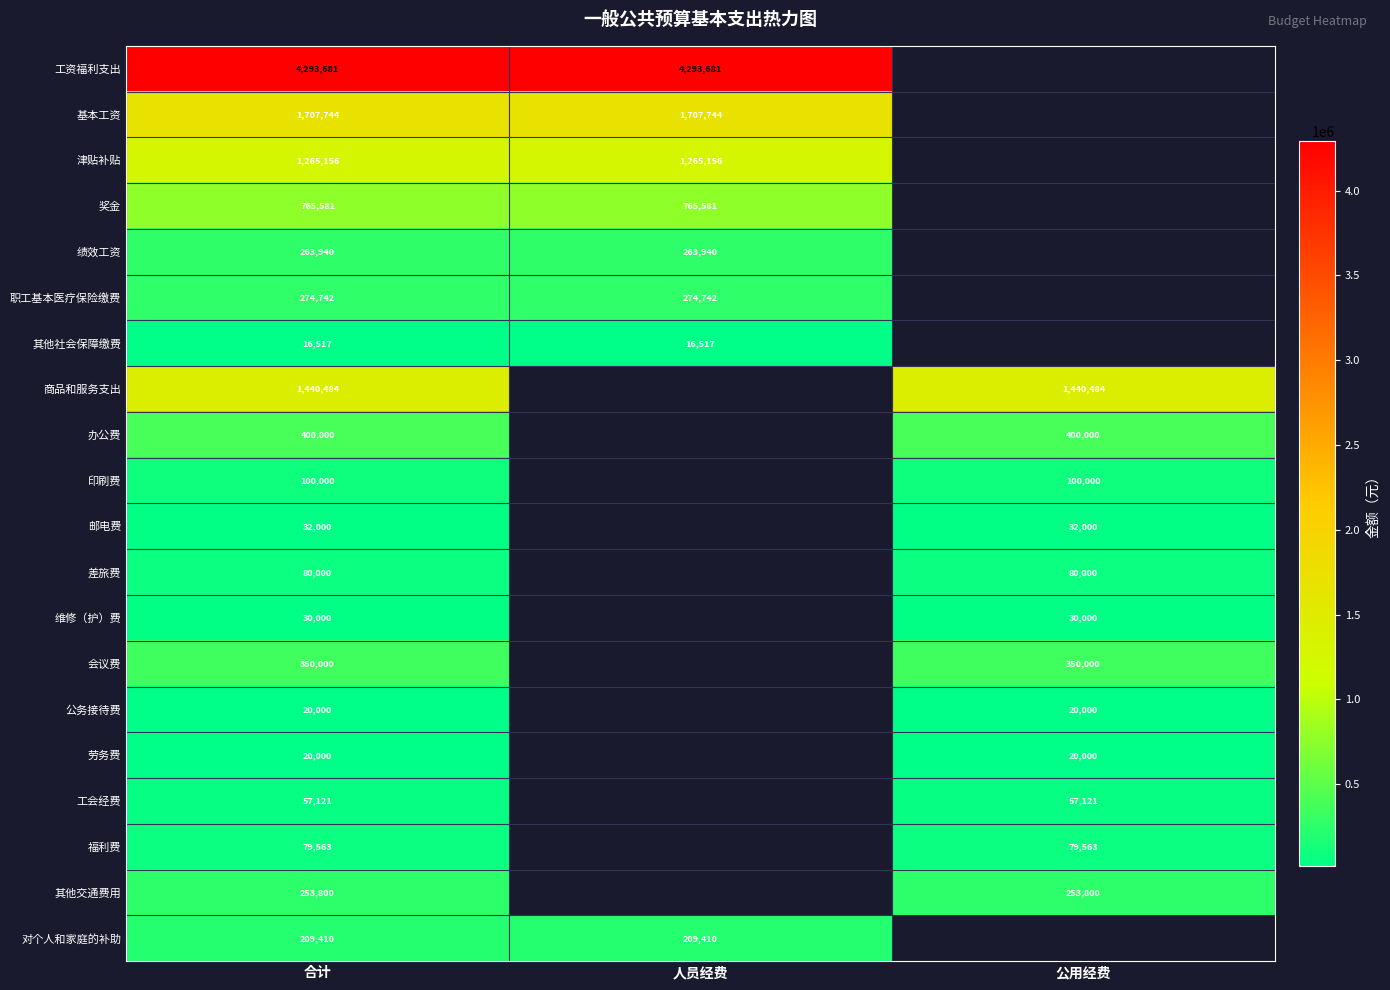

At how many categories does at least one series exceed 1427714?

3